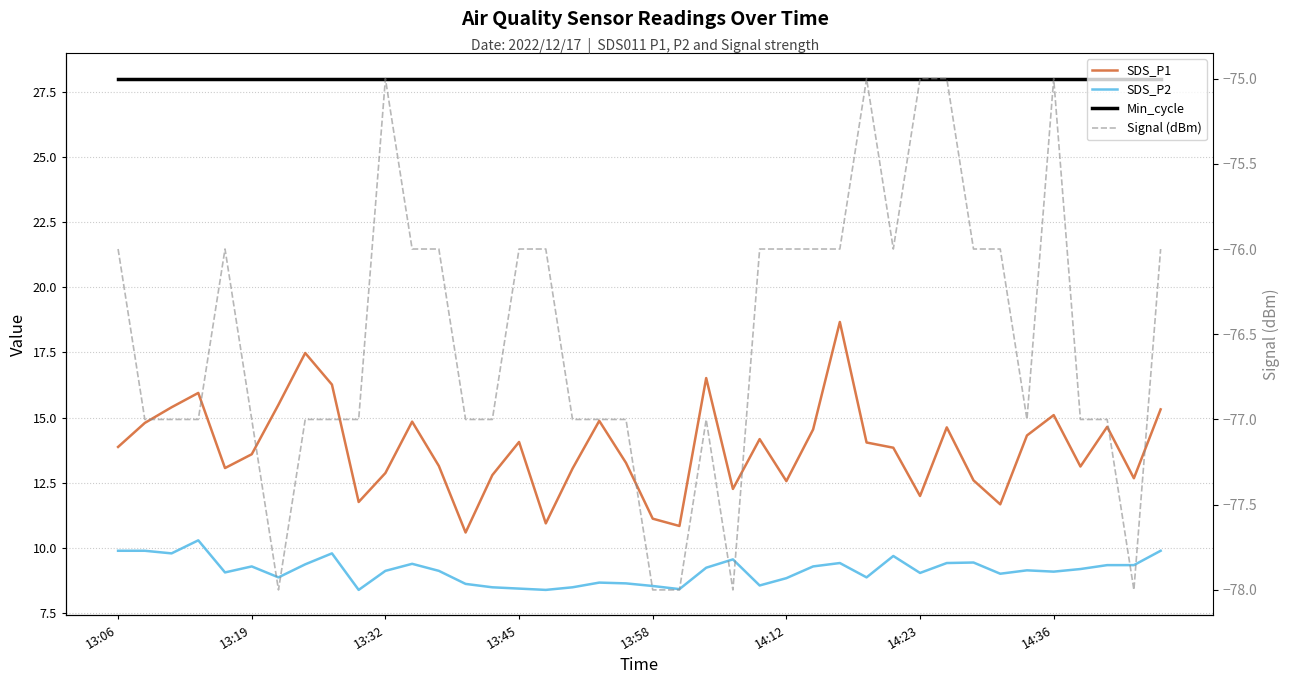

True or false: Signal (dBm) and SDS_P2 intersect in this chart.

False